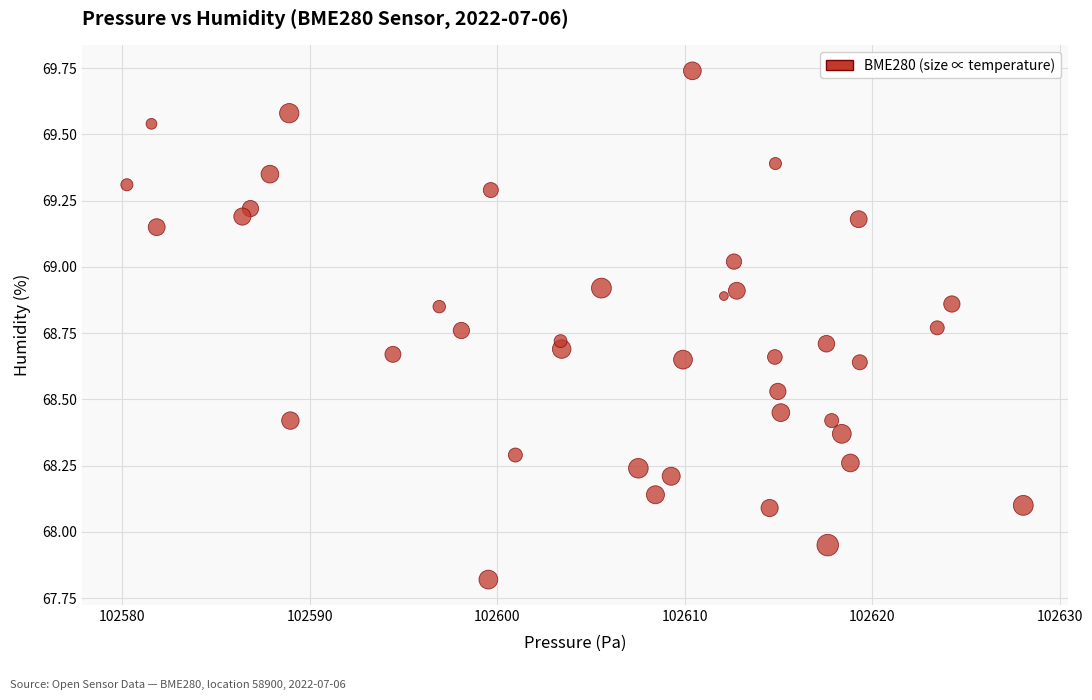

What is the range of X values (max minus min)?

47.8